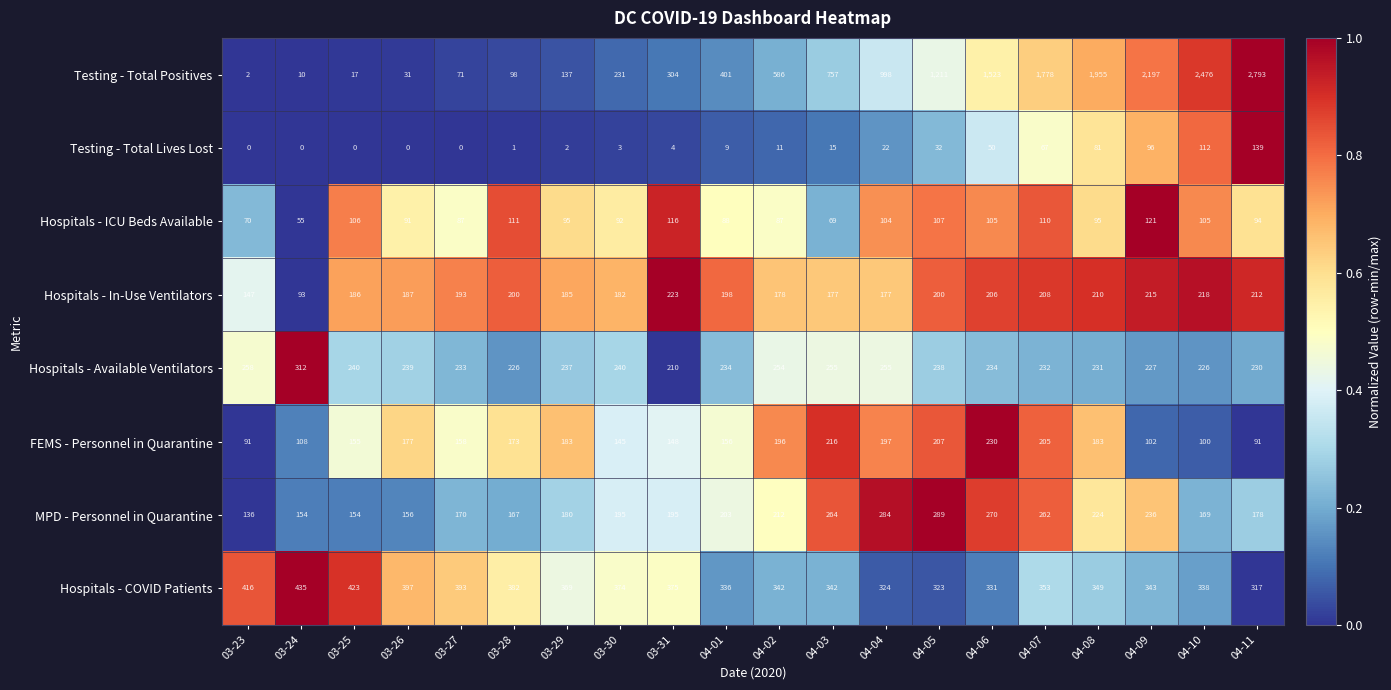

Which series has the largest total across all categories?

Testing - Total Positives